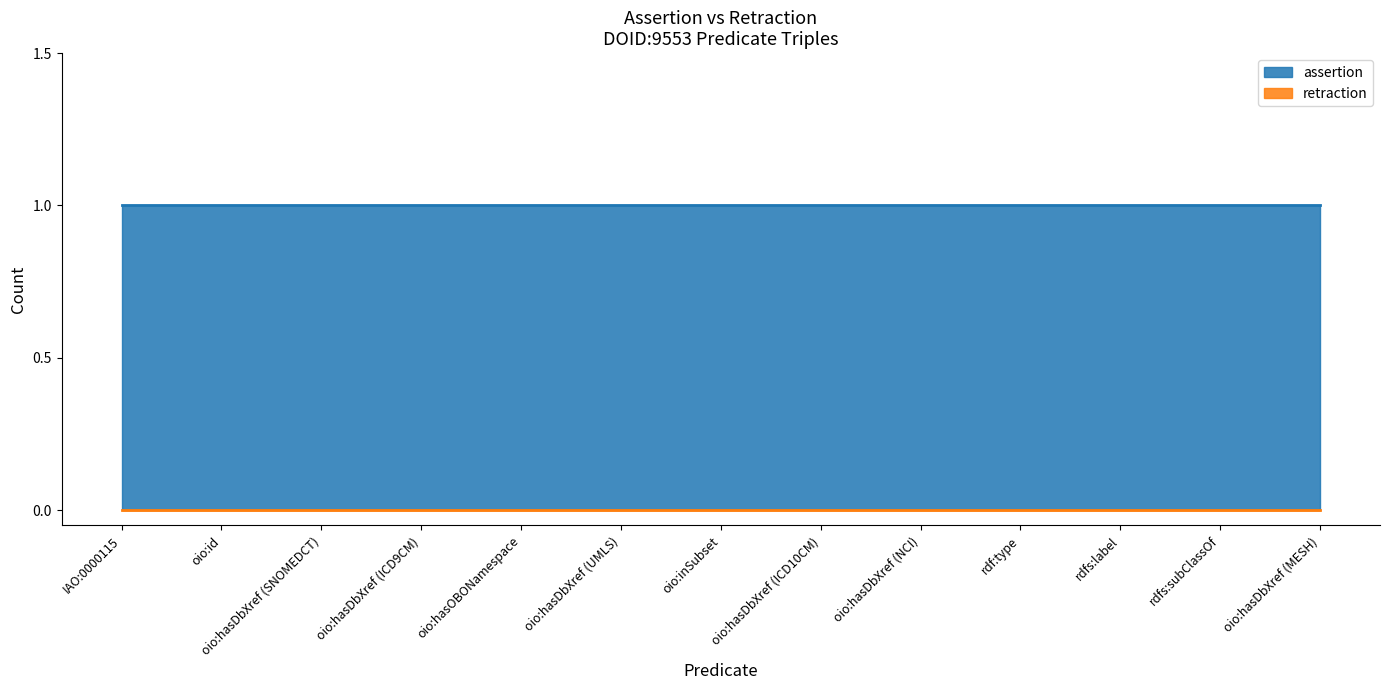

What is the label of the 6th point from the left?

oio:hasDbXref (UMLS)